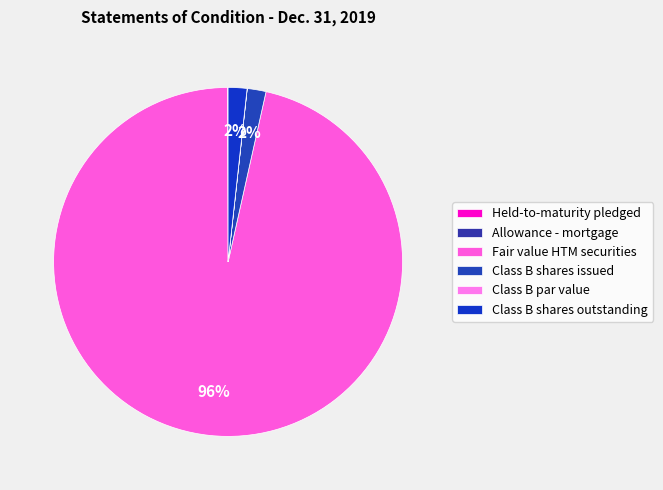

Count the number of slices in the pie.

6